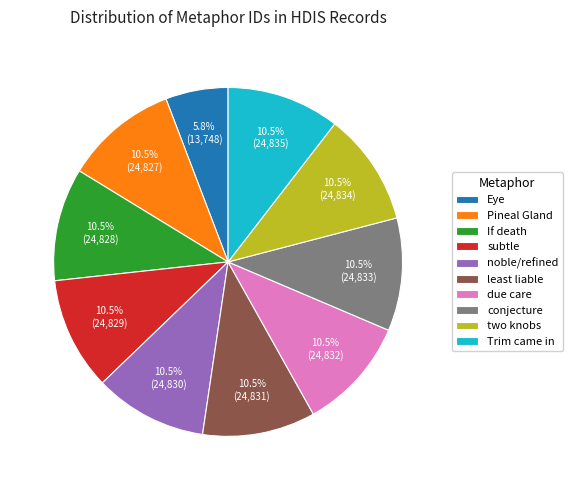

How many segments does this pie chart have?

10